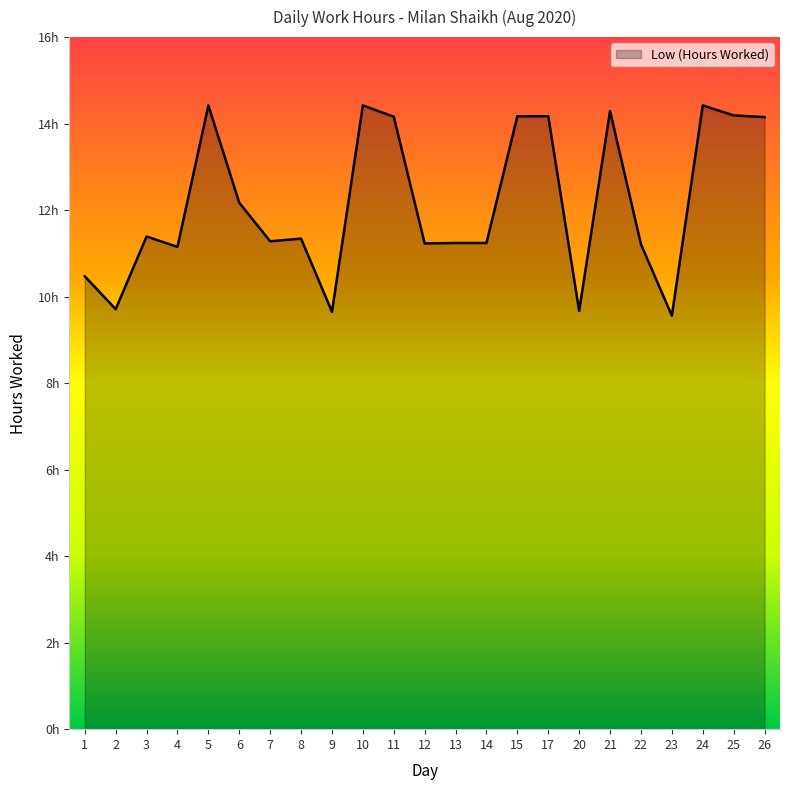

Does the chart display data point markers on the line(s)?

No